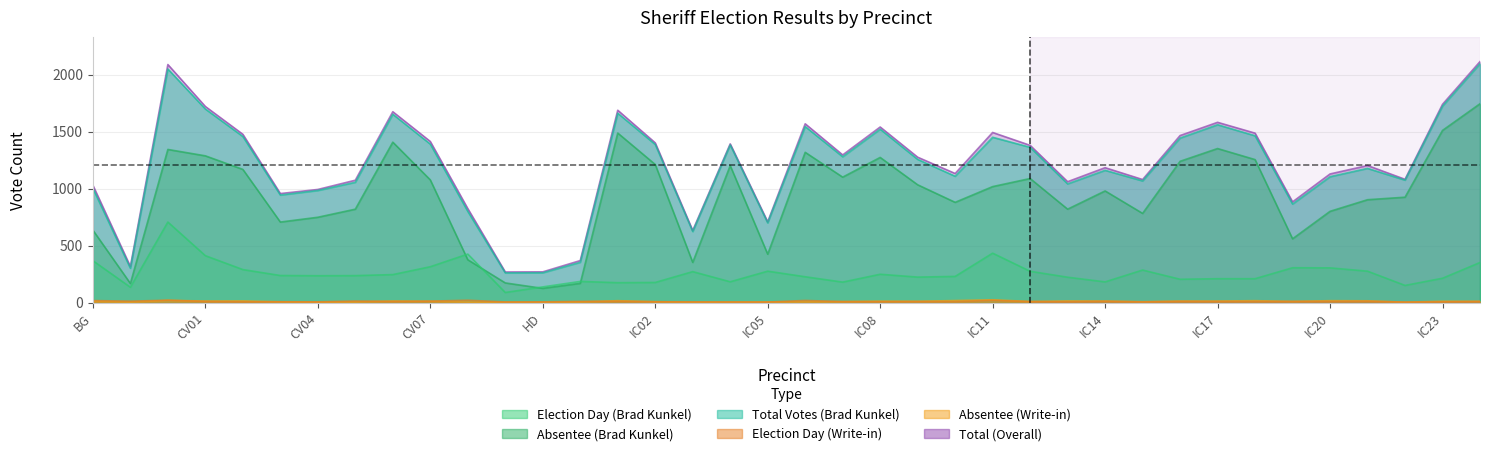

Which category has the lowest value across all series?

HD